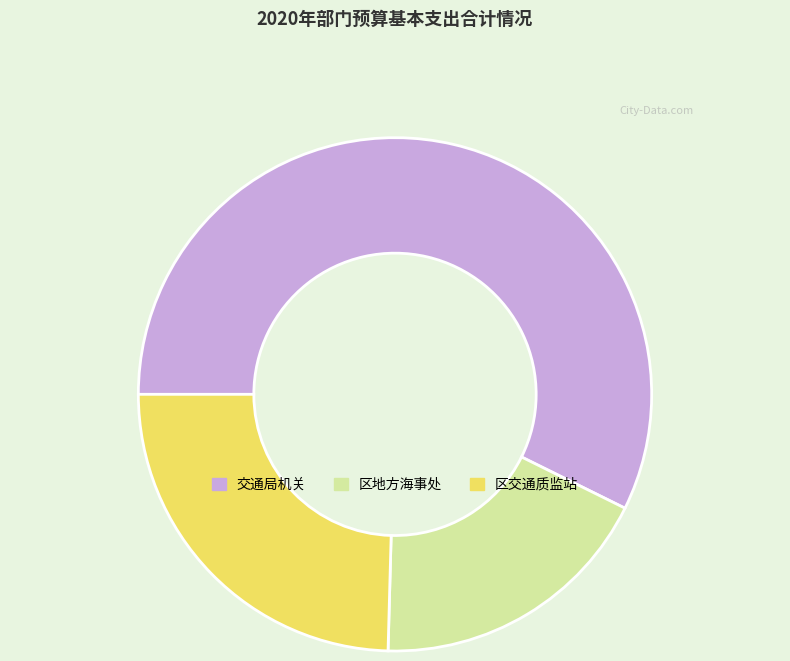

Which slice is the smallest?

区地方海事处